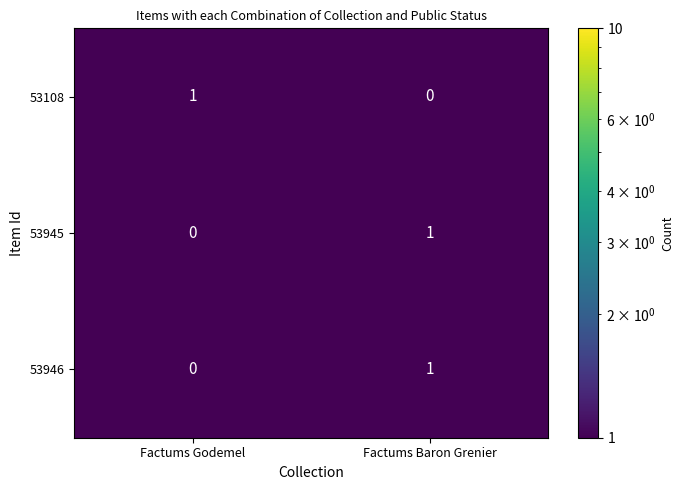

At which label does 53946 reach its peak?

Factums Baron Grenier